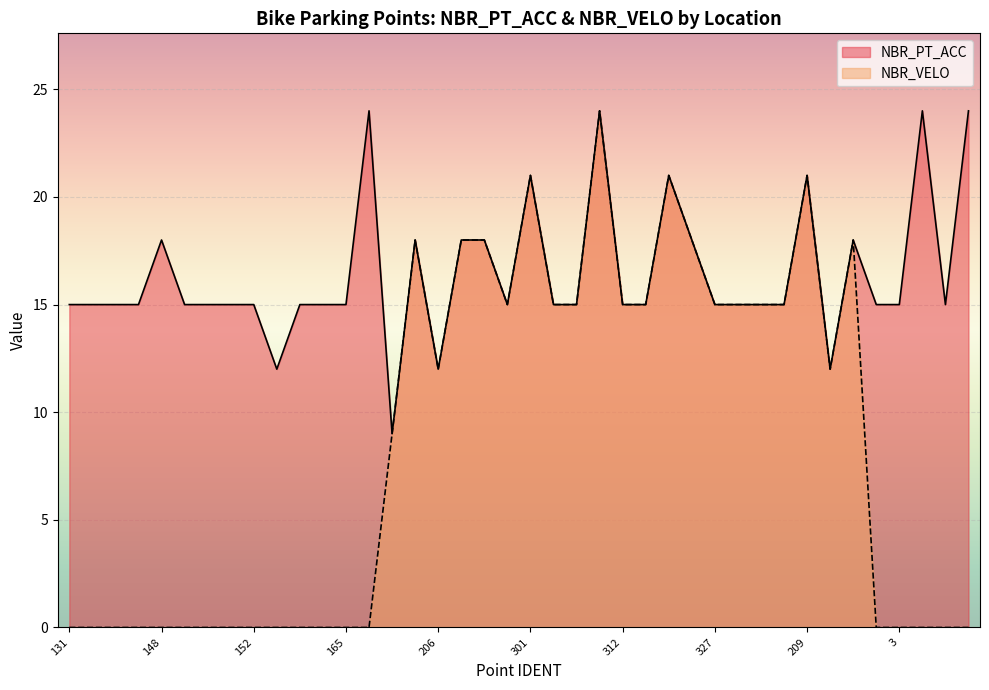

Where is NBR_PT_ACC nearest to the value 16?

131